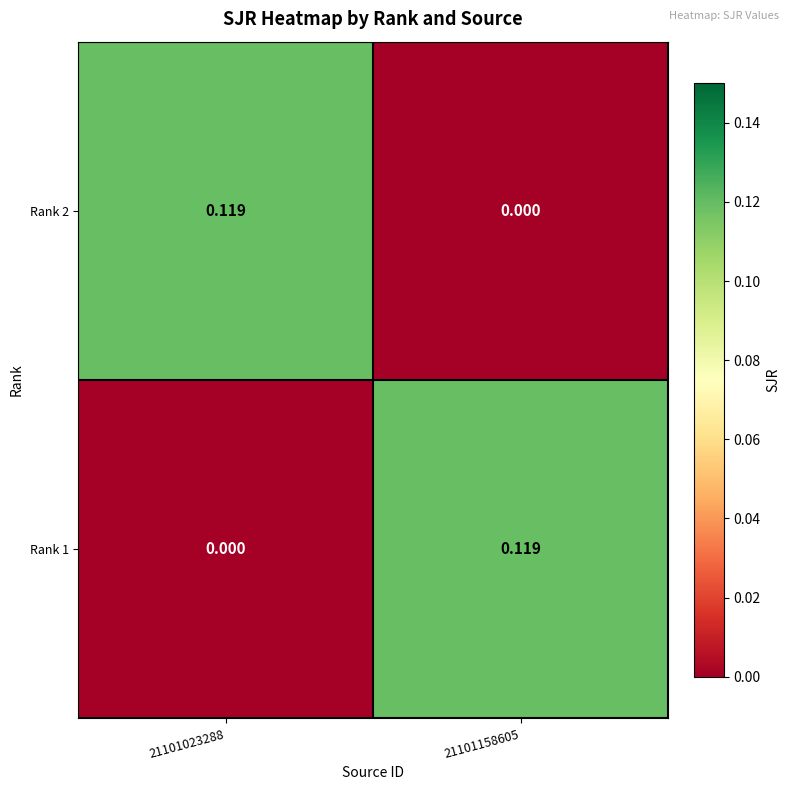

Is the value of Rank 1 at 21101023288 greater than the value of Rank 2 at 21101023288?

No